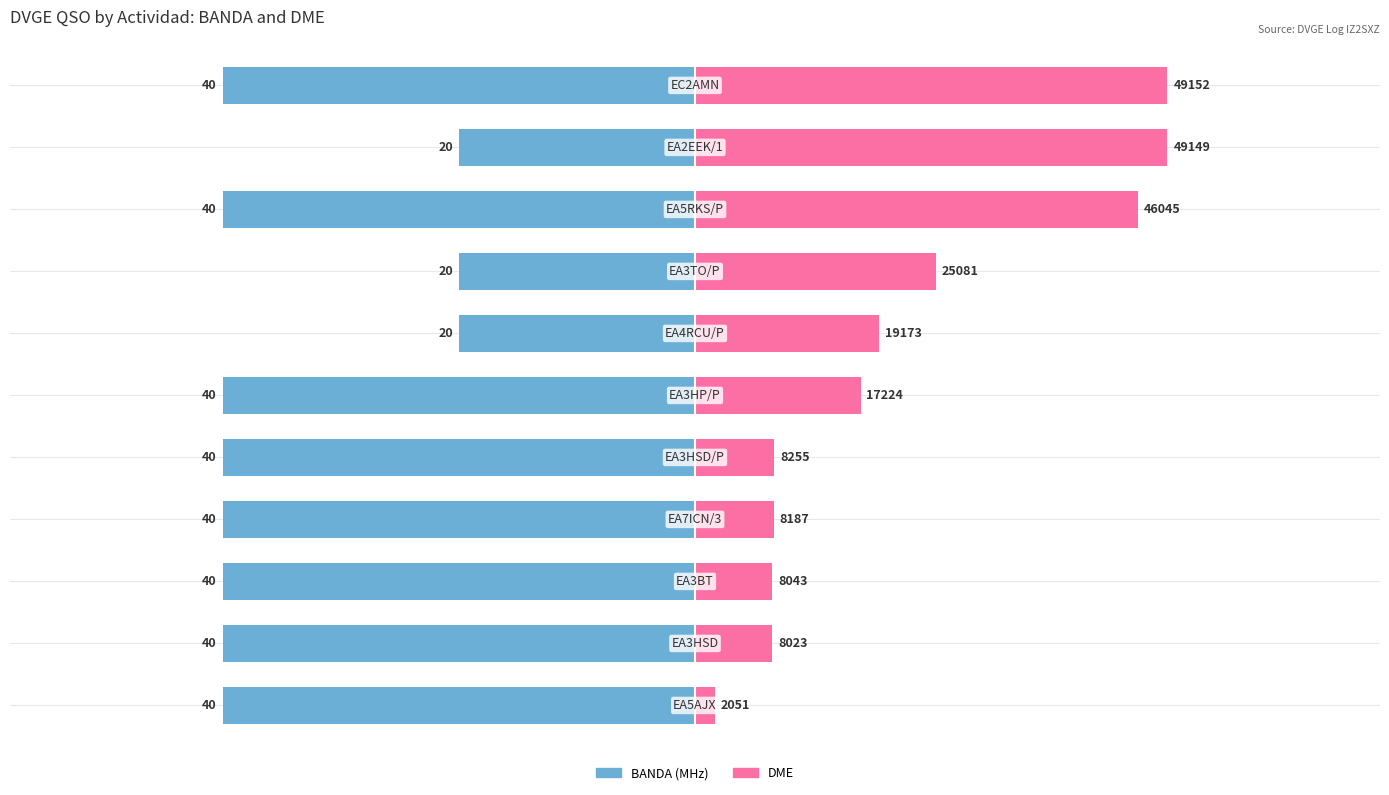

What is the difference between the second highest and second lowest values in the BANDA series?

20.0